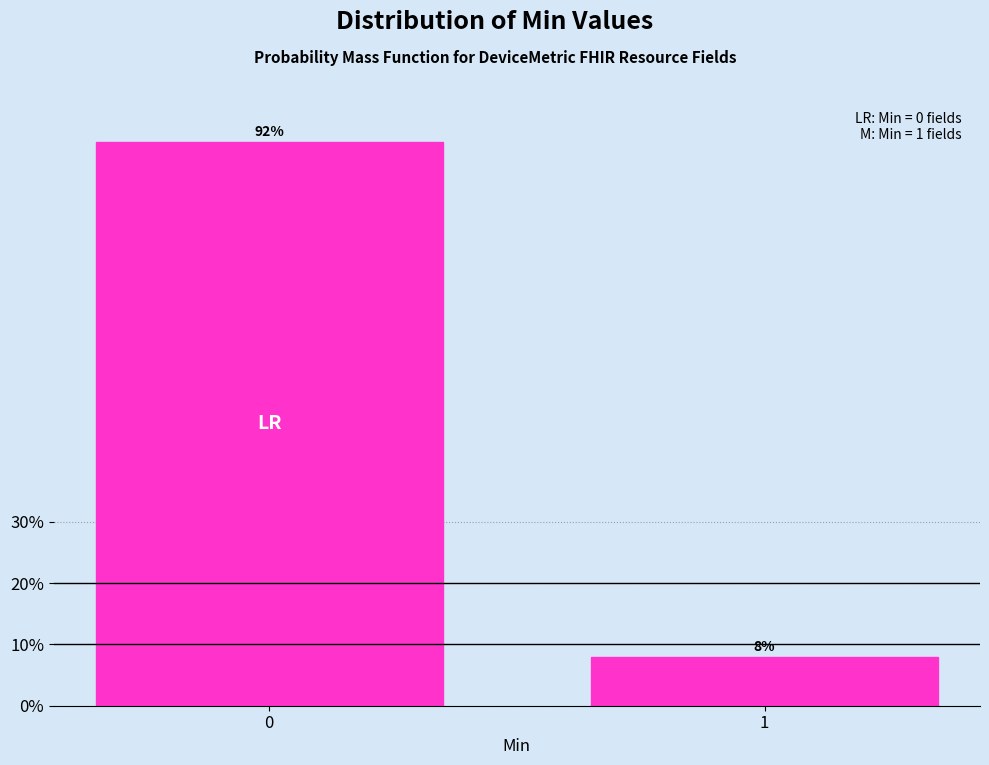

Reading left to right, extract all data points from this chart.

0=92	1=8